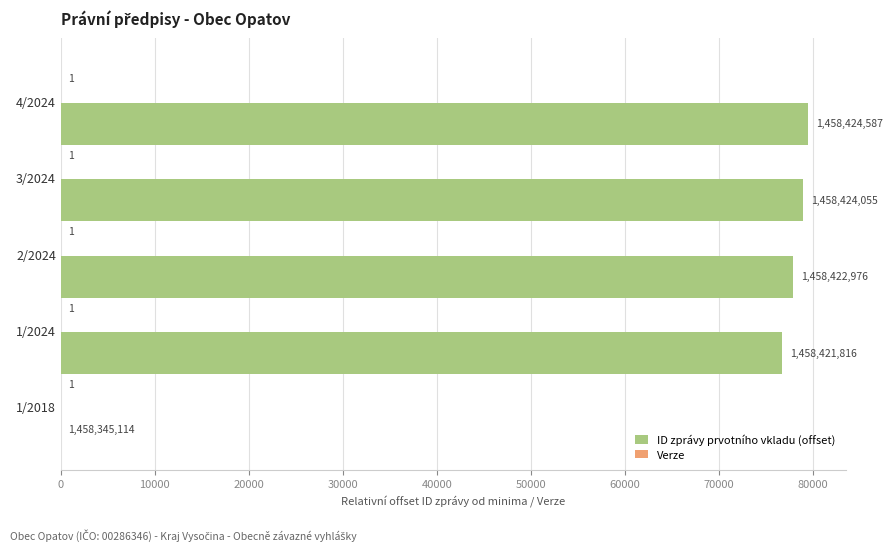

What is the sum of the ID zprávy prvotního vkladu (offset) values at 3/2024 and 4/2024?

158414